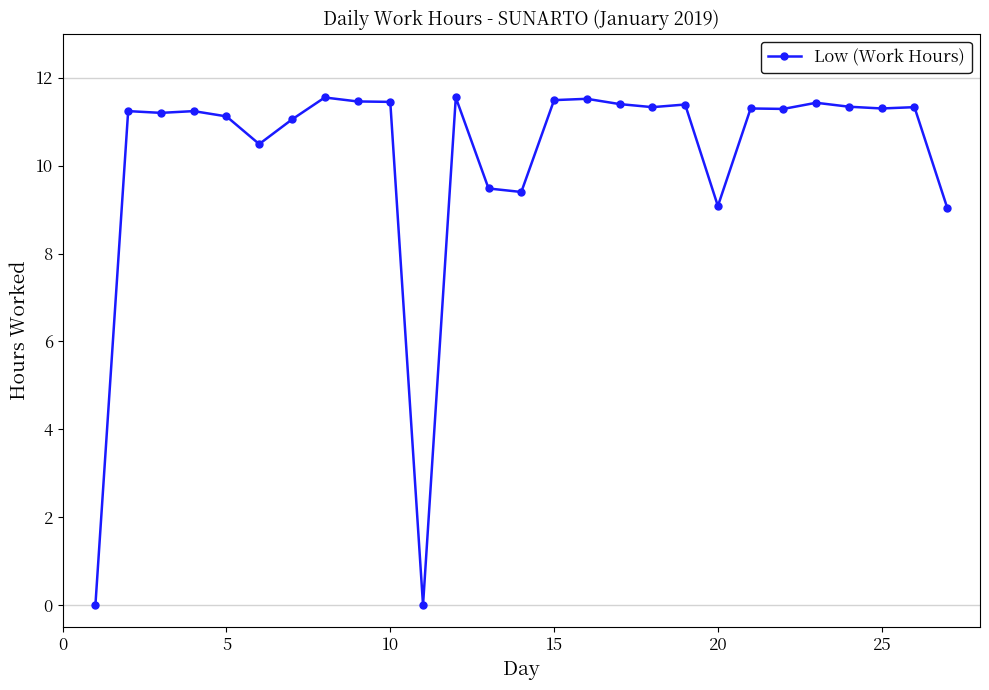

What is the difference between the maximum and minimum values?

11.6